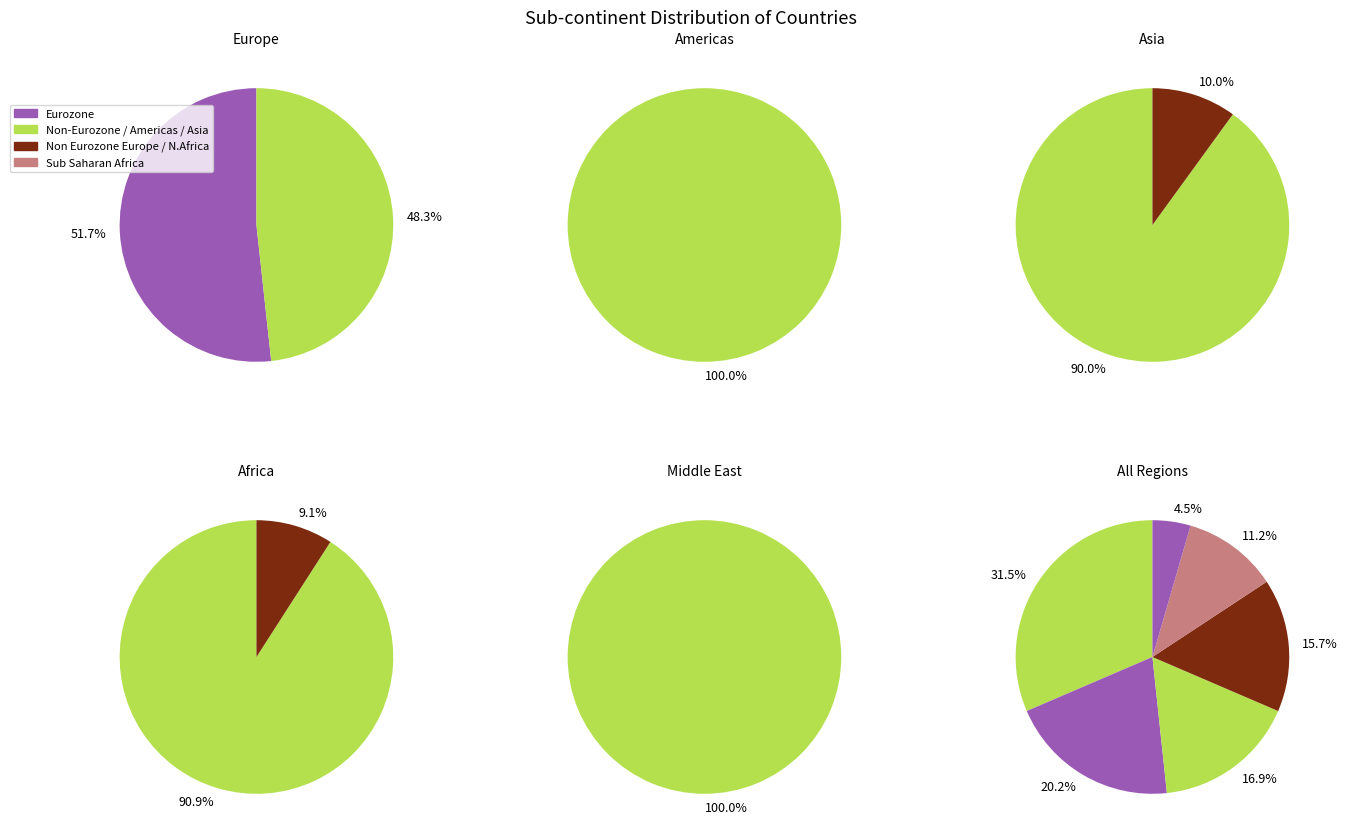

True or false: Other accounts for 11% of the total.

False